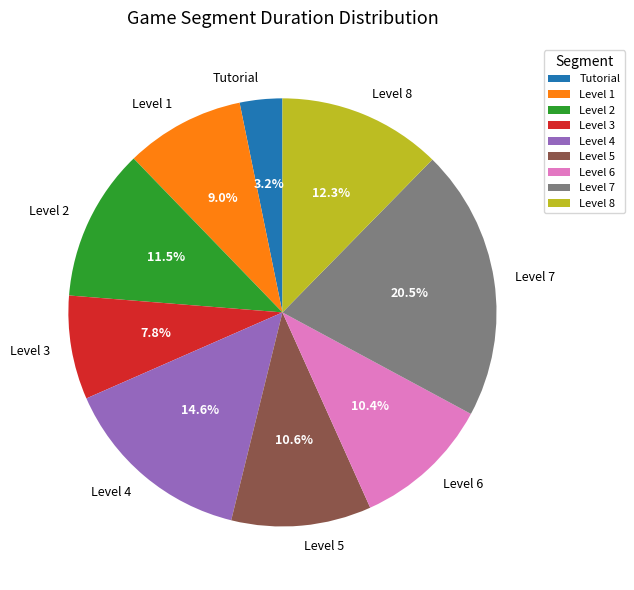

Is it true that Level 2 is 20% of the pie?

False